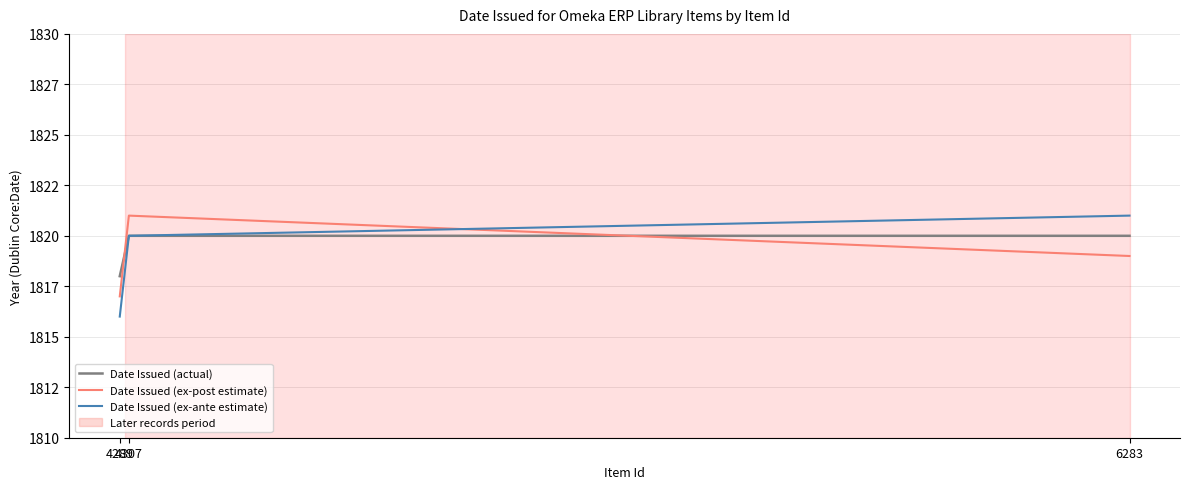

Does the chart have visible grid lines?

Yes